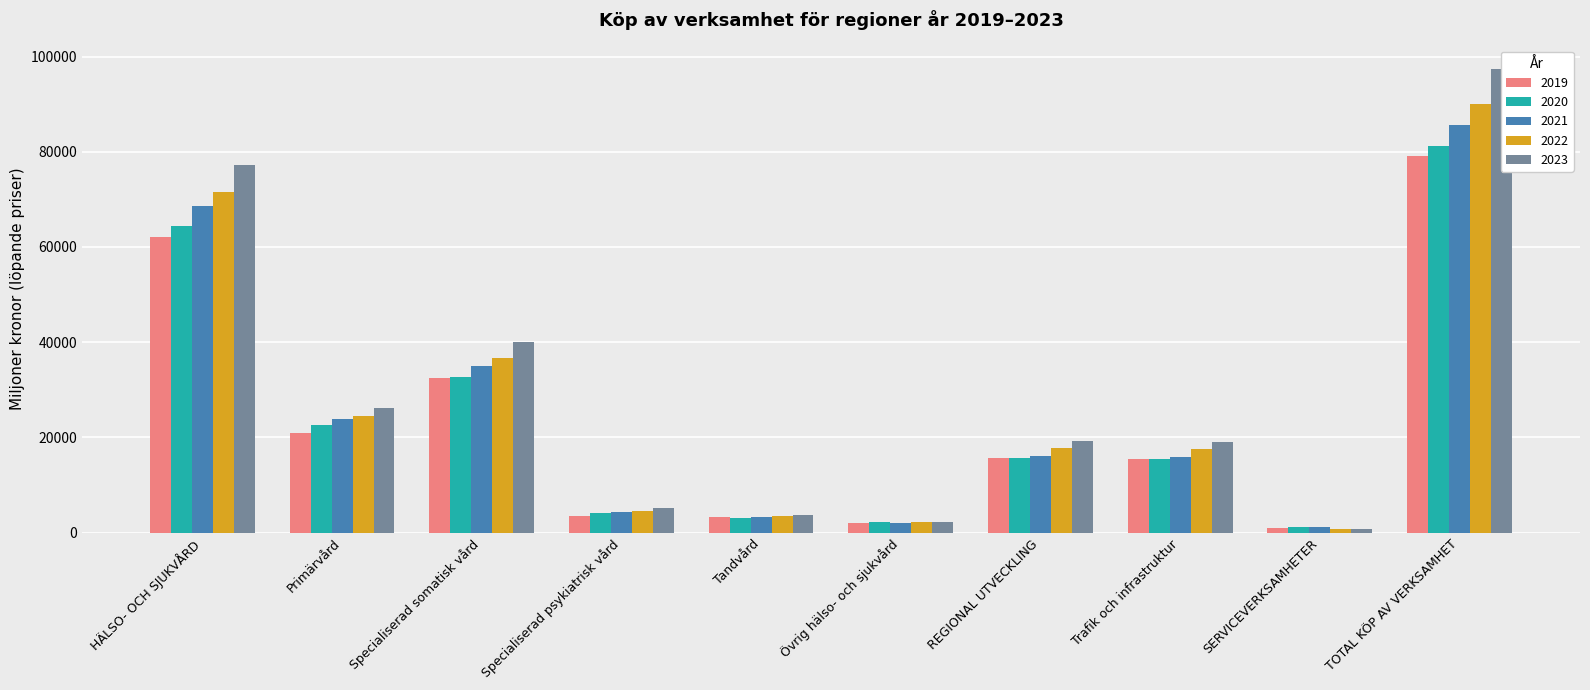

What is the value of the 2022 bar at the 5th from the left?

3415